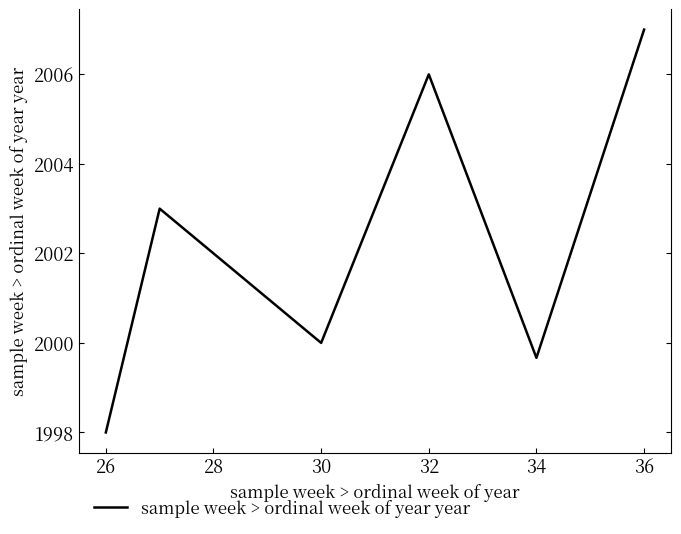

What is the greatest value displayed?

2007.0